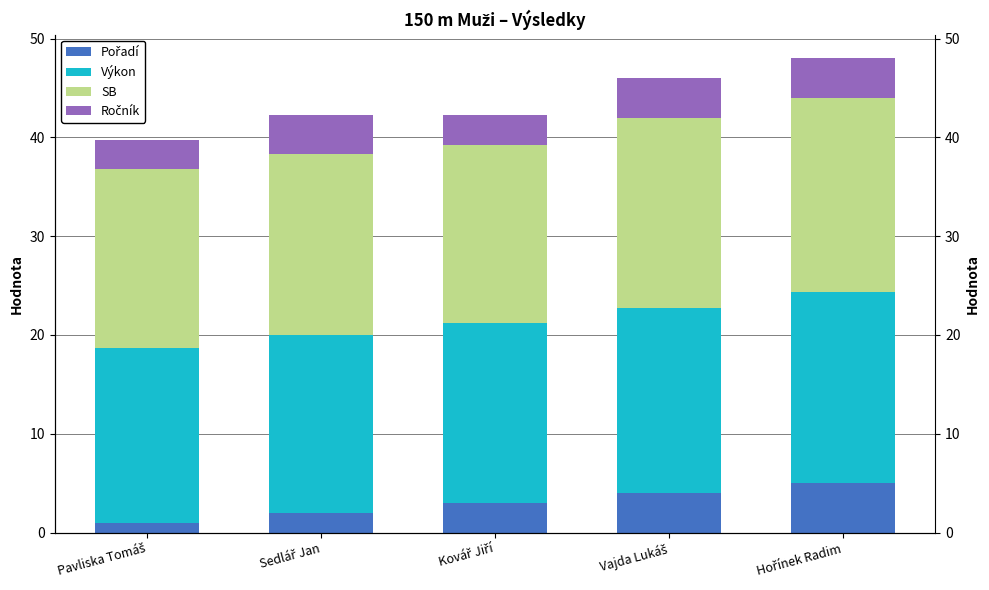

What are all the series names shown in the legend?

Pořadí, Výkon, SB, Ročník